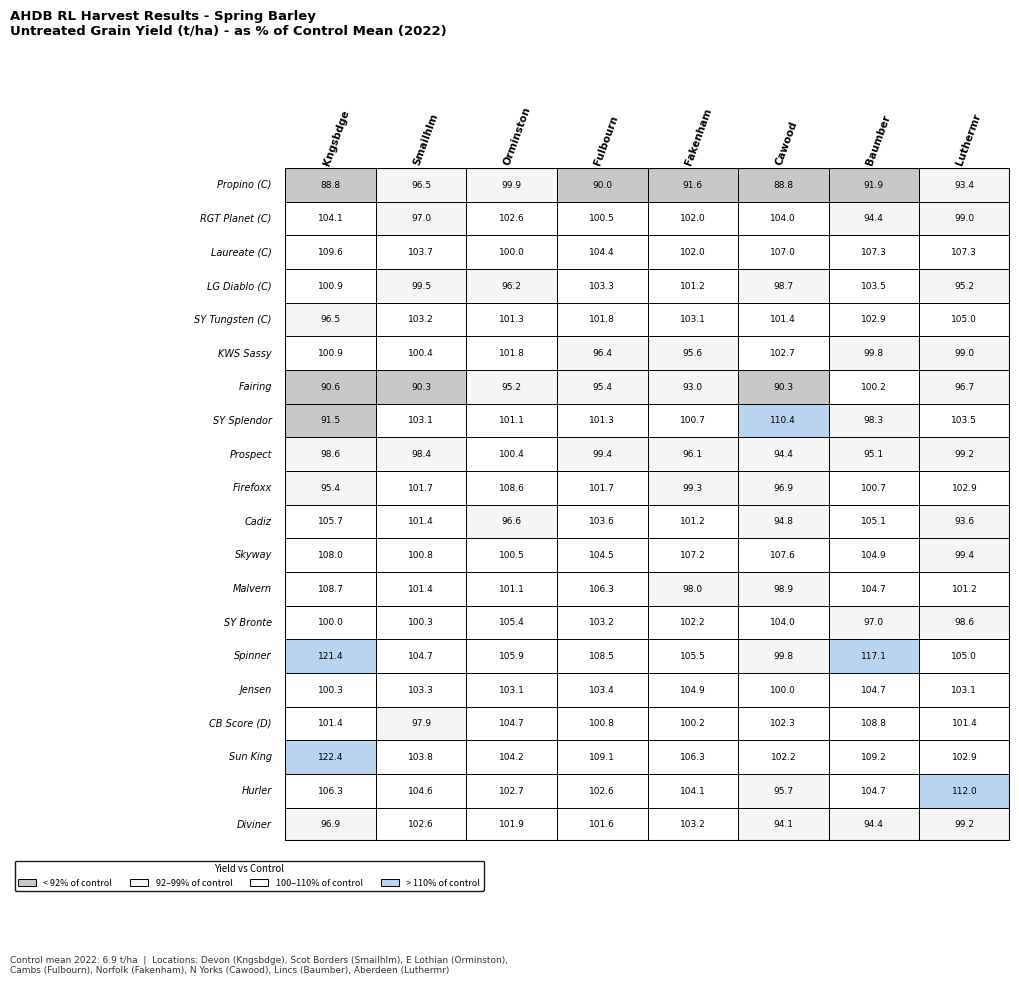

What is the minimum value for SY Tungsten (C)?

96.5